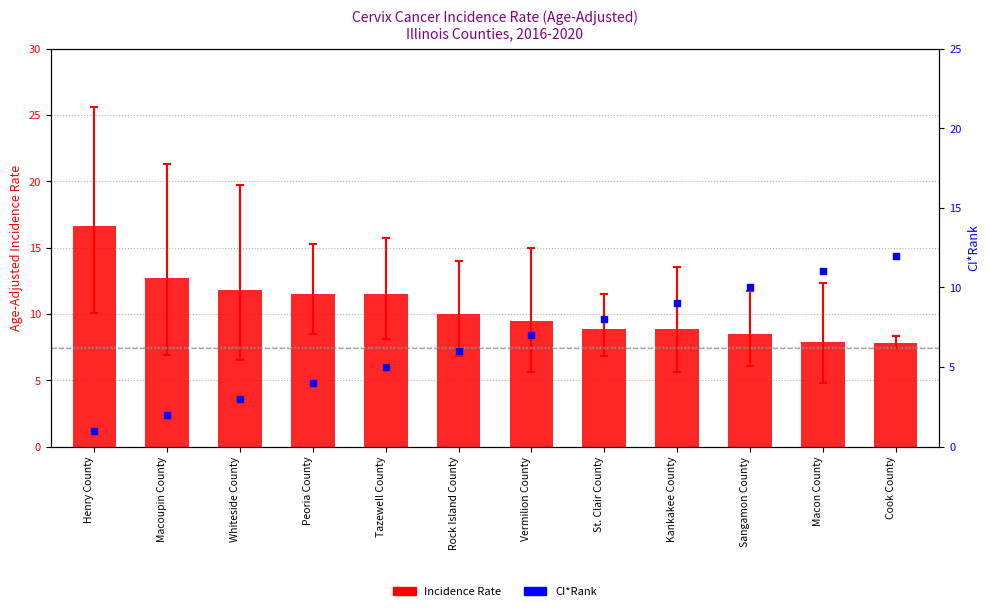

What is the ratio of the value at Macoupin County to the value at Tazewell County?

1.1